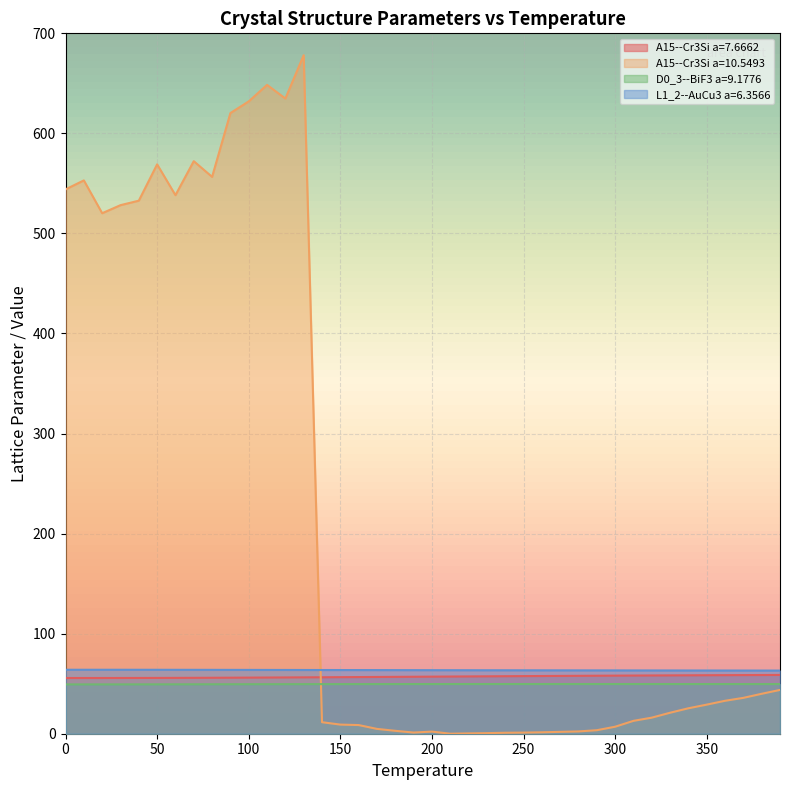

How many lines are shown in the chart?

4